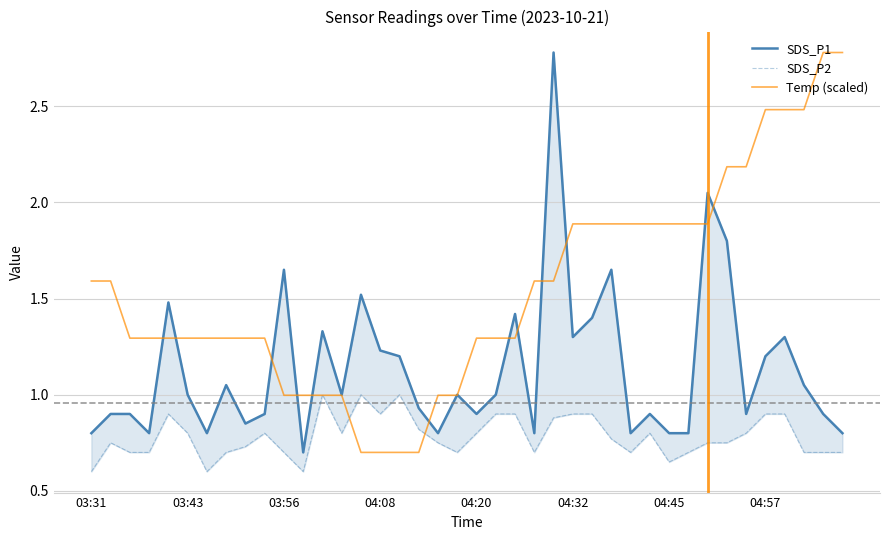

What is the difference between the second highest and second lowest values in the Temp (scaled) series?

2.1